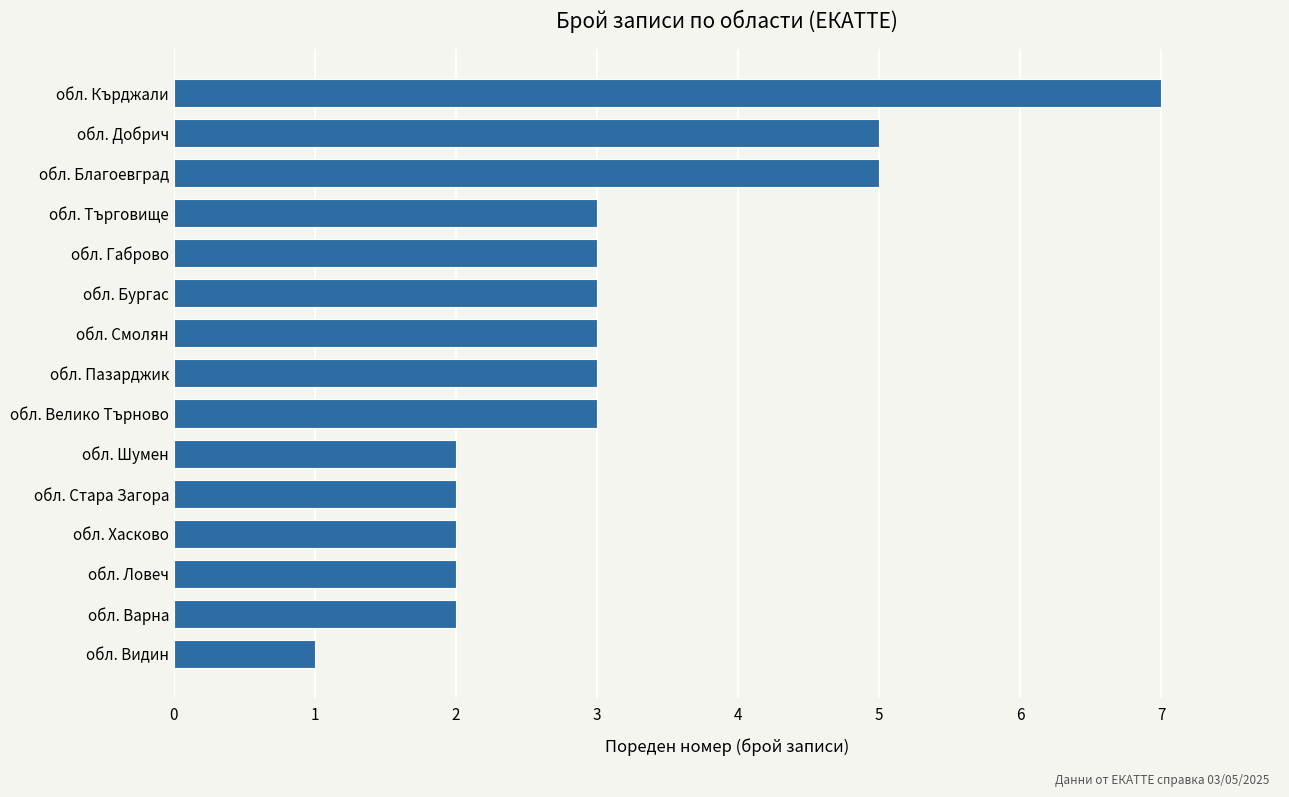

What is the difference between the values at обл. Благоевград and обл. Ловеч?

3